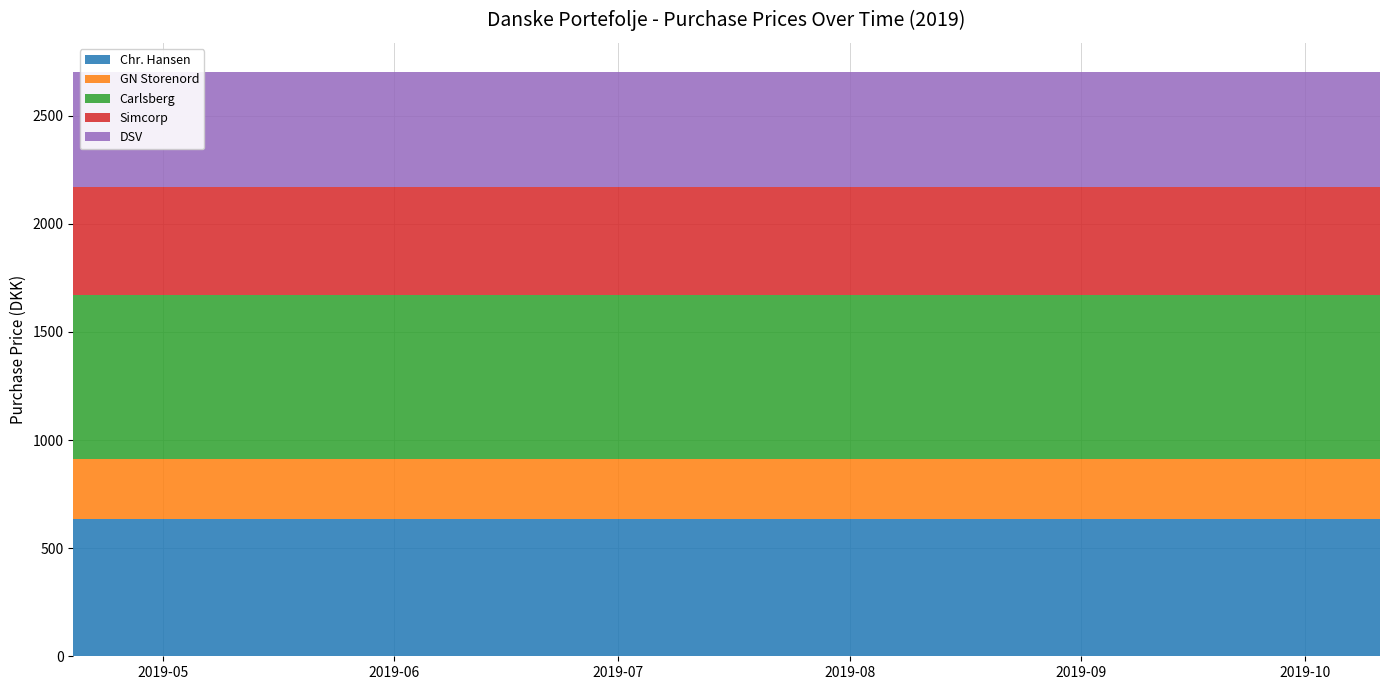

Reading right to left, list all the values displayed in this chart.

Chr. Hansen: 634	634	634	634	634	634	634	634	634	634	634	634	634	634	634	634	634	634	634	634	634	634	634	634	634	634
GN Storenord: 279	279	279	279	279	279	279	279	279	279	279	279	279	279	279	279	279	279	279	279	279	279	279	279	279	279
Carlsberg: 757	757	757	757	757	757	757	757	757	757	757	757	757	757	757	757	757	757	757	757	757	757	757	757	757	757
Simcorp: 498	498	498	498	498	498	498	498	498	498	498	498	498	498	498	498	498	498	498	498	498	498	498	498	498	498
DSV: 534	534	534	534	534	534	534	534	534	534	534	534	534	534	534	534	534	534	534	534	534	534	534	534	534	534